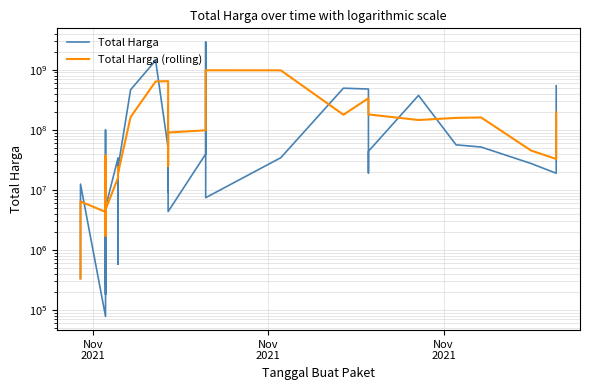

Which category has the lowest value across all series?

Nov
2021